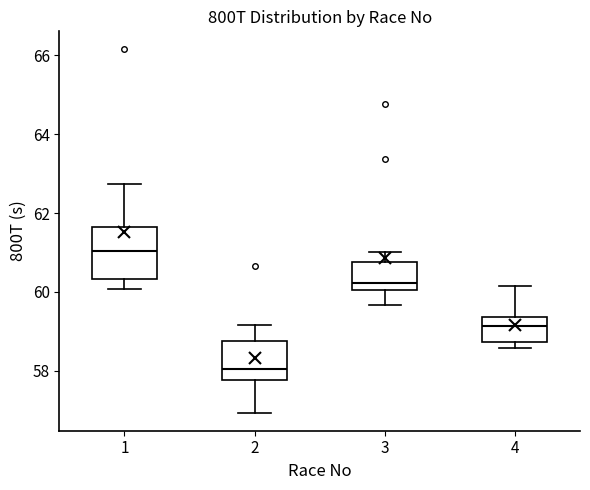

Which box is the tallest, from its lower edge to its upper edge?

1